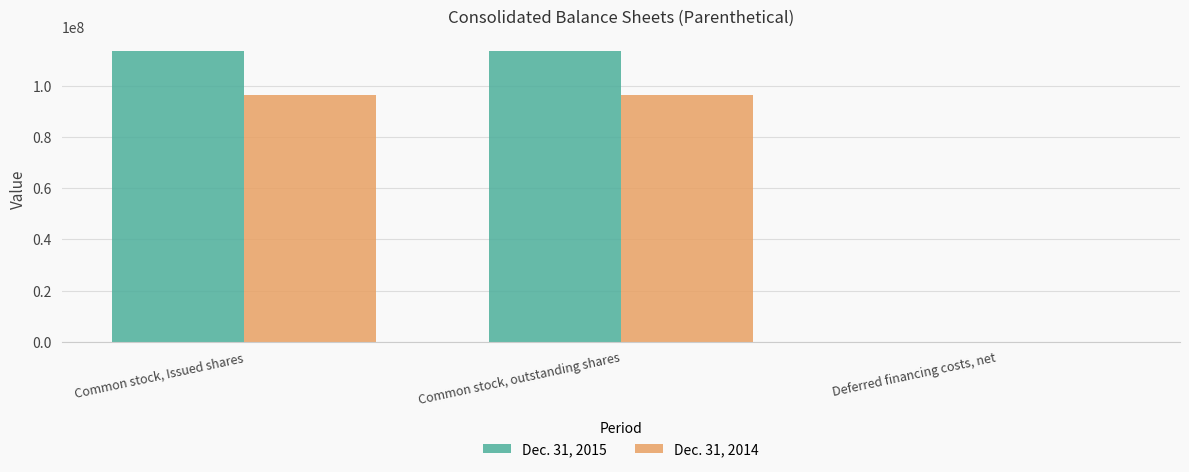

Reading right to left, transcribe all the data shown in this chart.

Dec. 31, 2015: 7769	113694606	113694606
Dec. 31, 2014: 12336	96609764	96609764